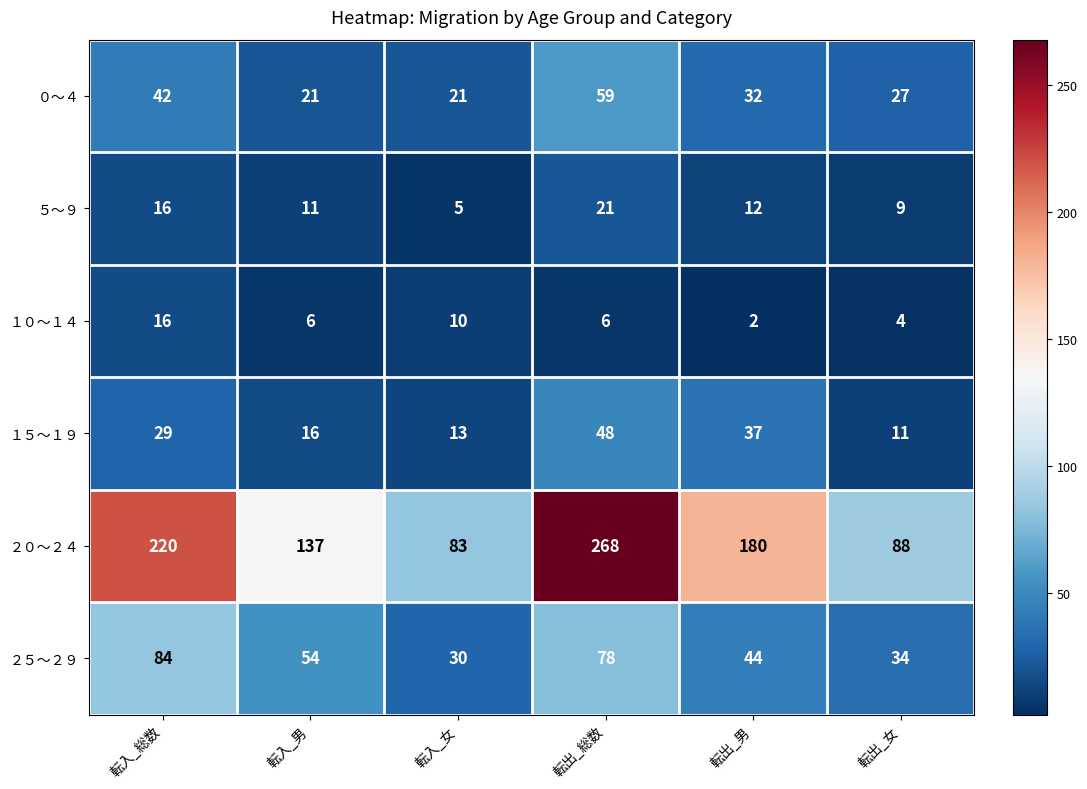

How many series are shown in this chart?

6